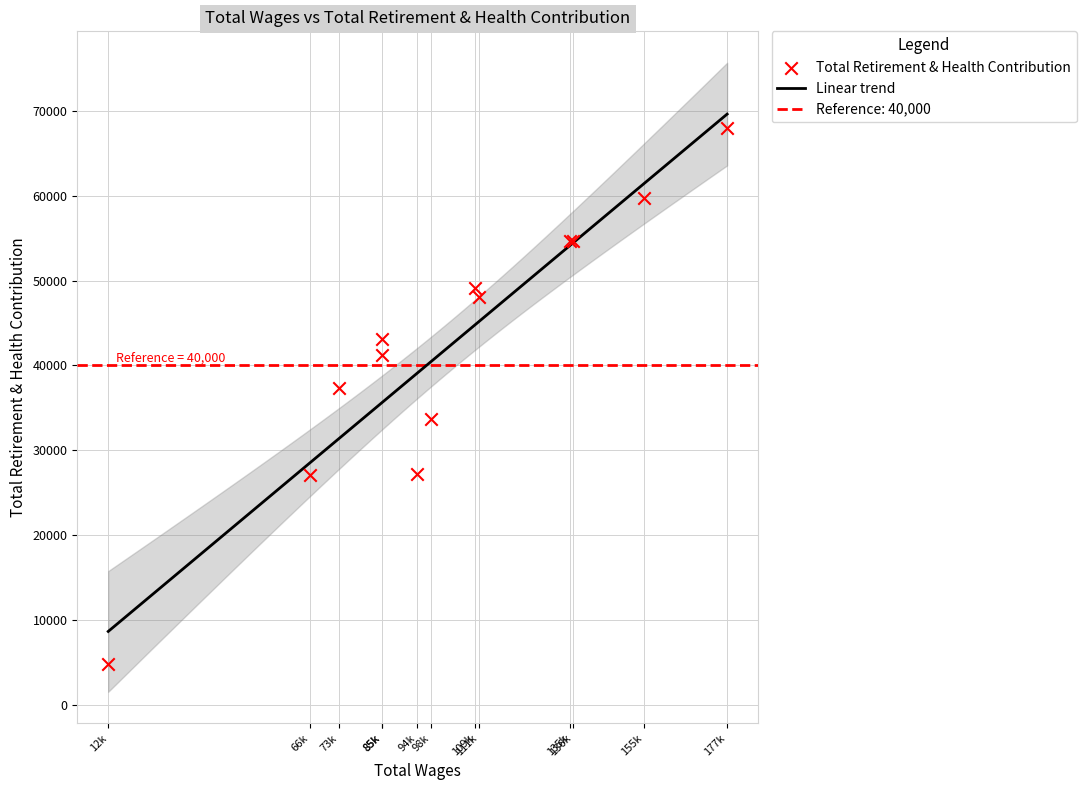

What is the minimum value for Linear trend?

8658.6